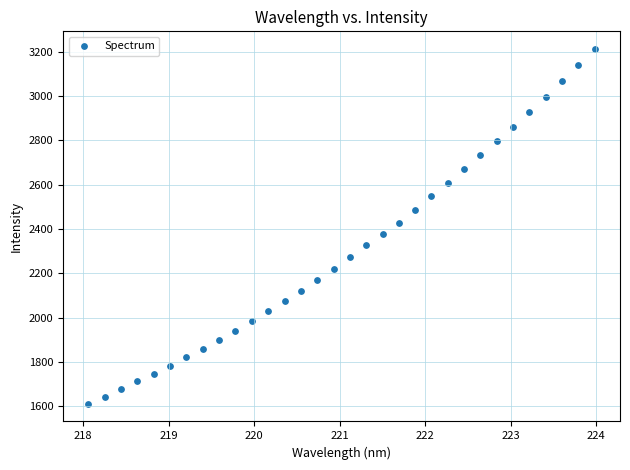

What is the range of Y values (max minus min)?

1599.2